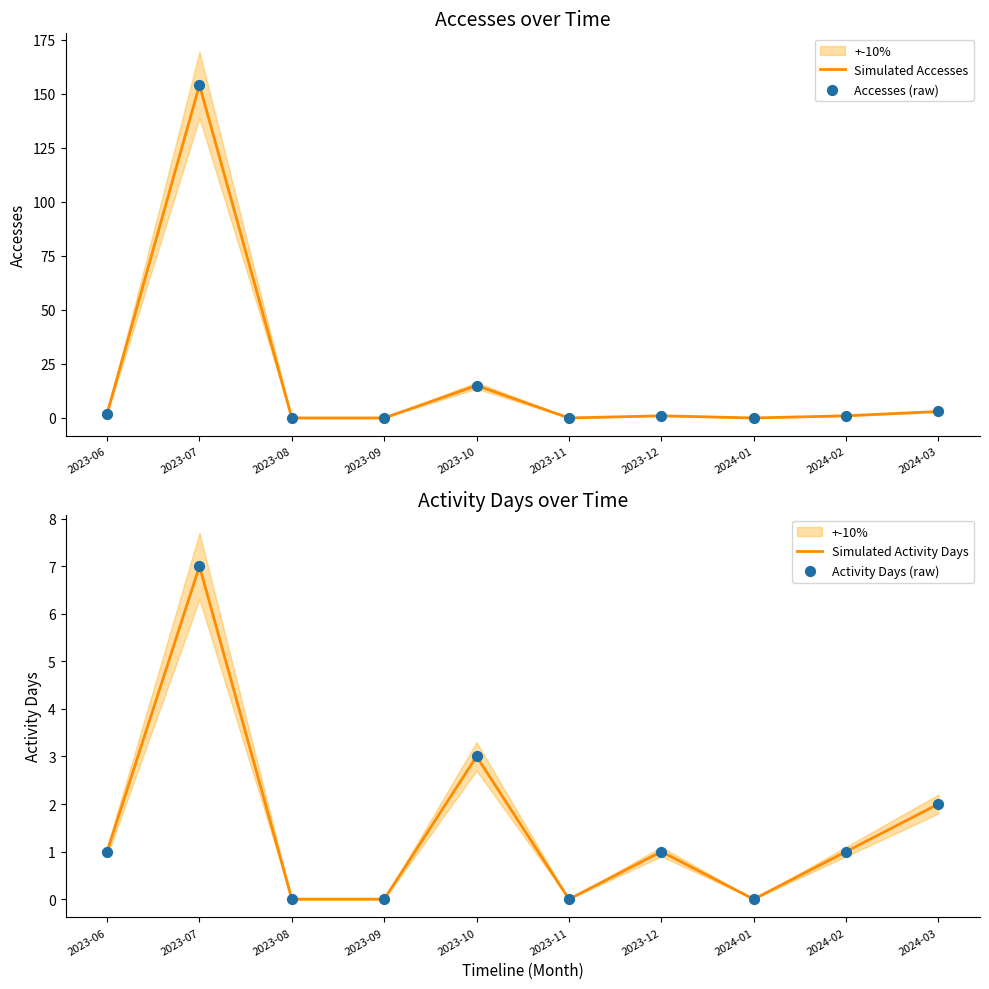

At which category is the sum across all series the highest?

2023-07